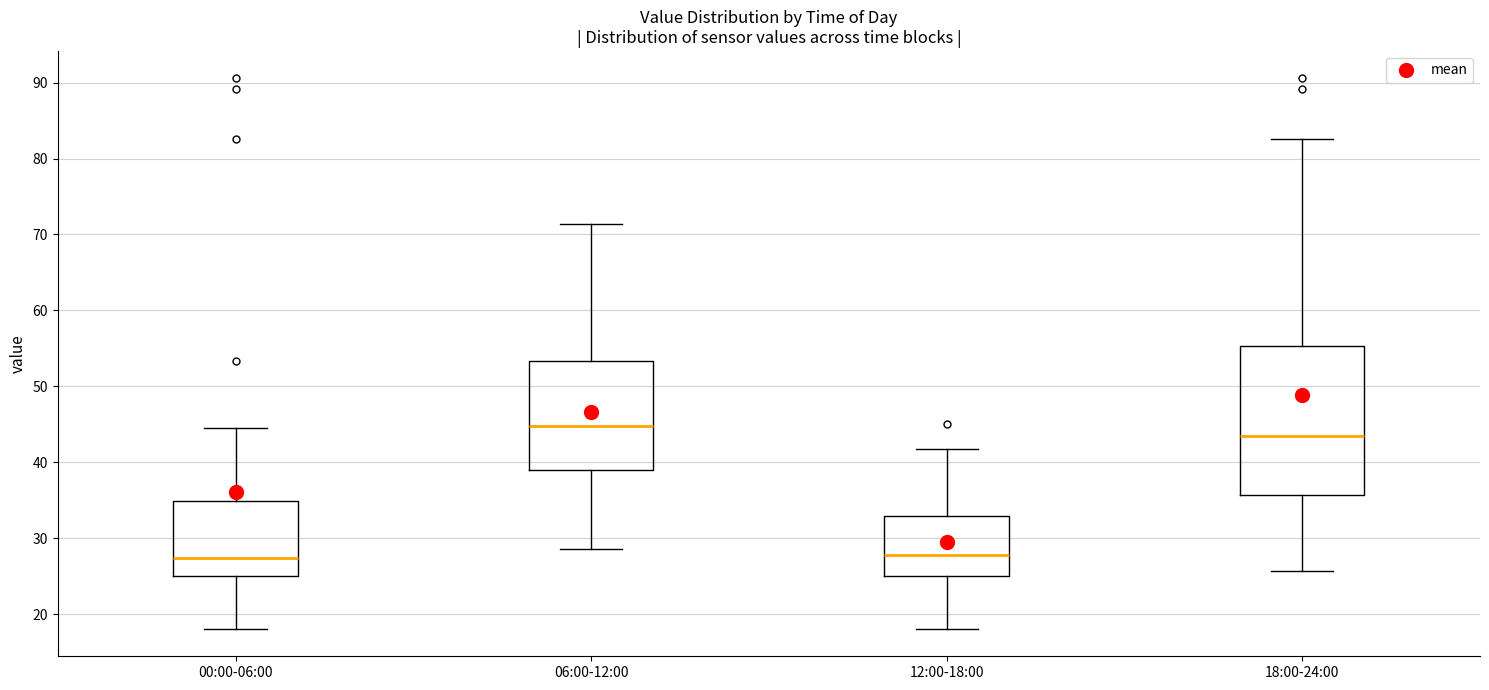

Reading left to right, read every box against the y-axis: the position of its median line, the range the box covers, and the ends of its whiskers. The values are not printed on the chart, so give them approximately, as read against the axis.

00:00-06:00: median 27, box 25 to 35, whiskers 18 to 45
06:00-12:00: median 45, box 39 to 53, whiskers 29 to 71
12:00-18:00: median 28, box 25 to 33, whiskers 18 to 42
18:00-24:00: median 43, box 36 to 55, whiskers 26 to 83